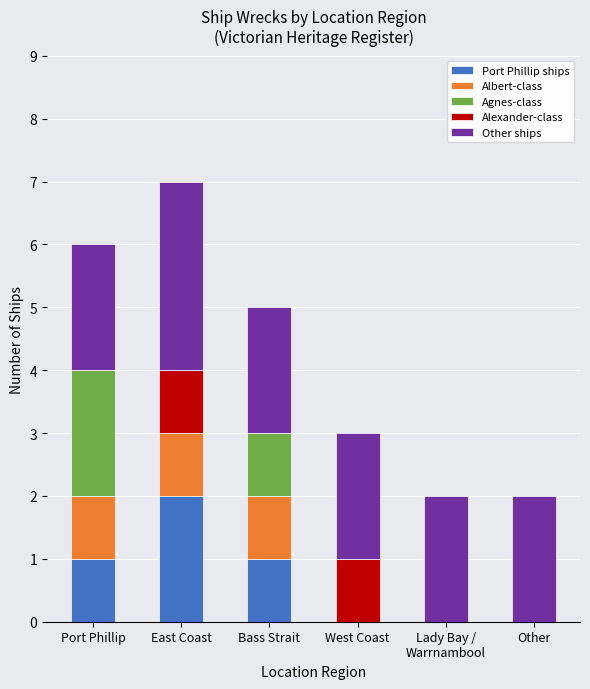

Which category has the highest value in the Port Phillip ships series?

East Coast